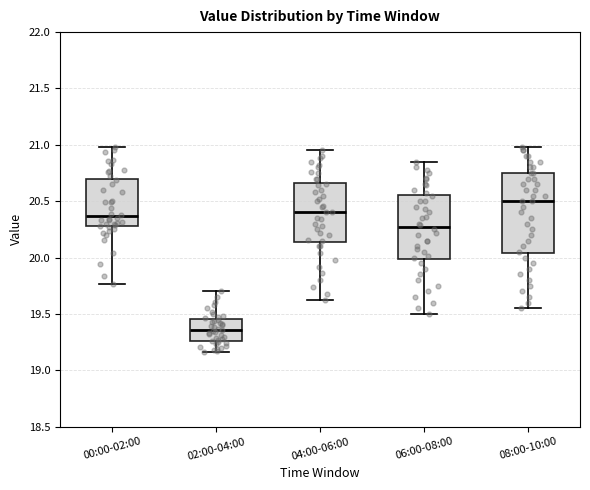

Comparing the boxes themselves (not the whiskers), which one is the tallest?

08:00-10:00